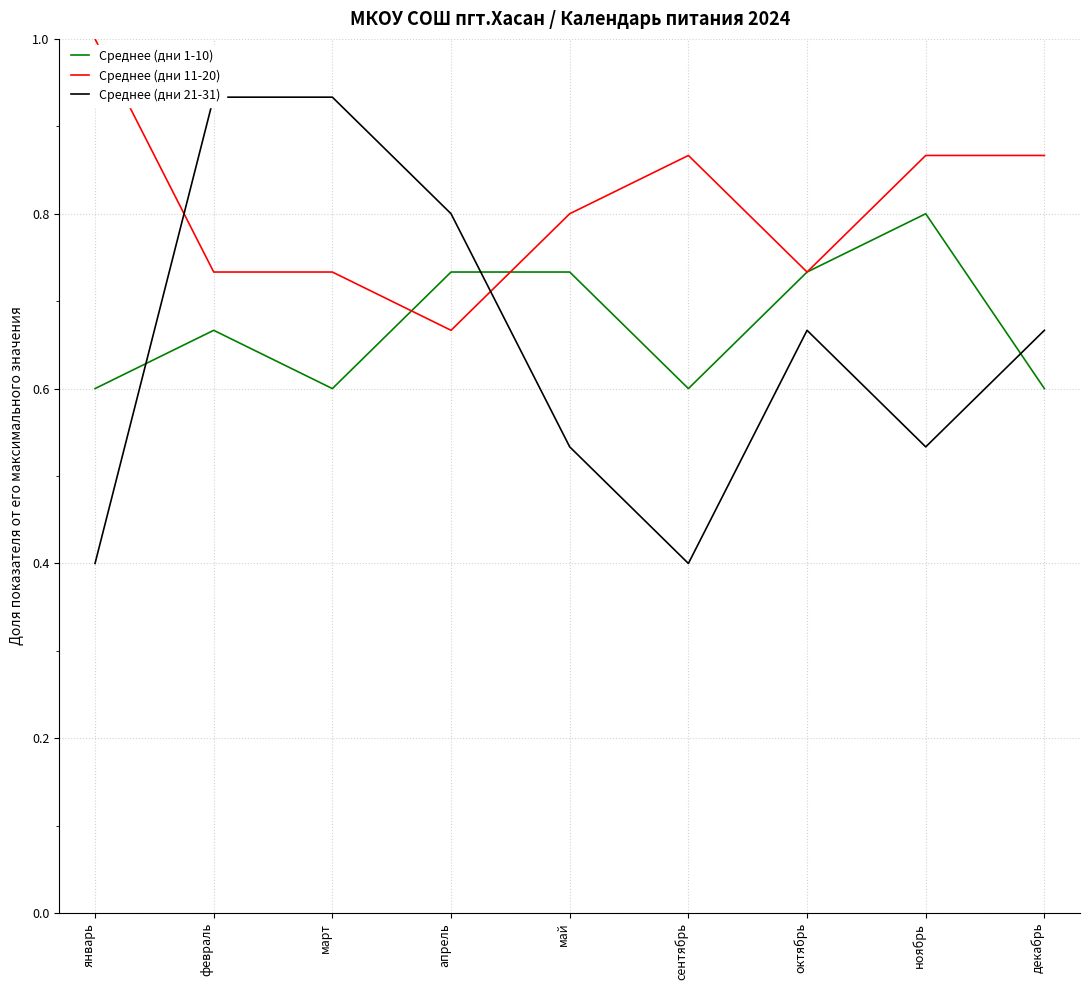

Read the Среднее (дни 1-10) value at март.

0.6